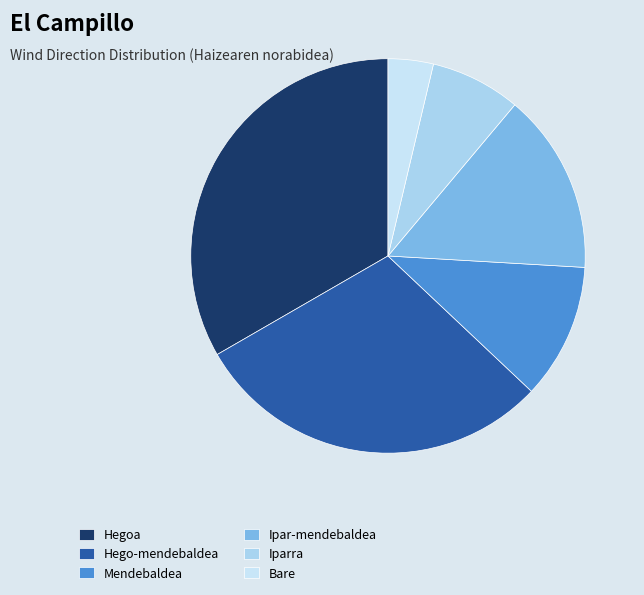

Which category has the smallest portion of the pie?

Bare